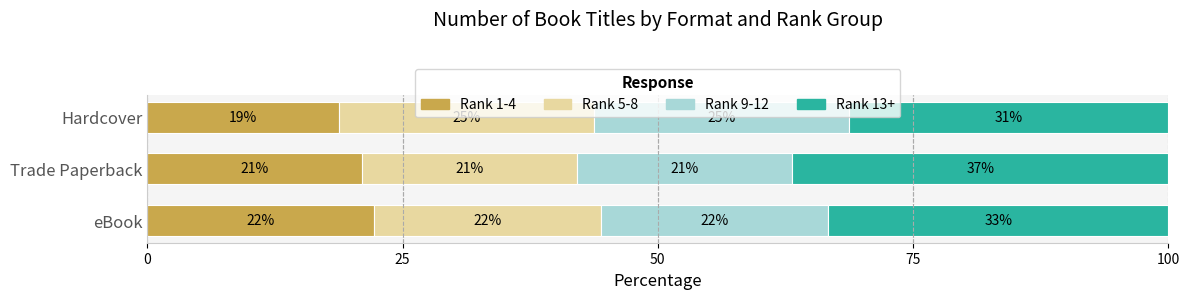

What is the lowest value of the Rank 1-4 series?

18.8